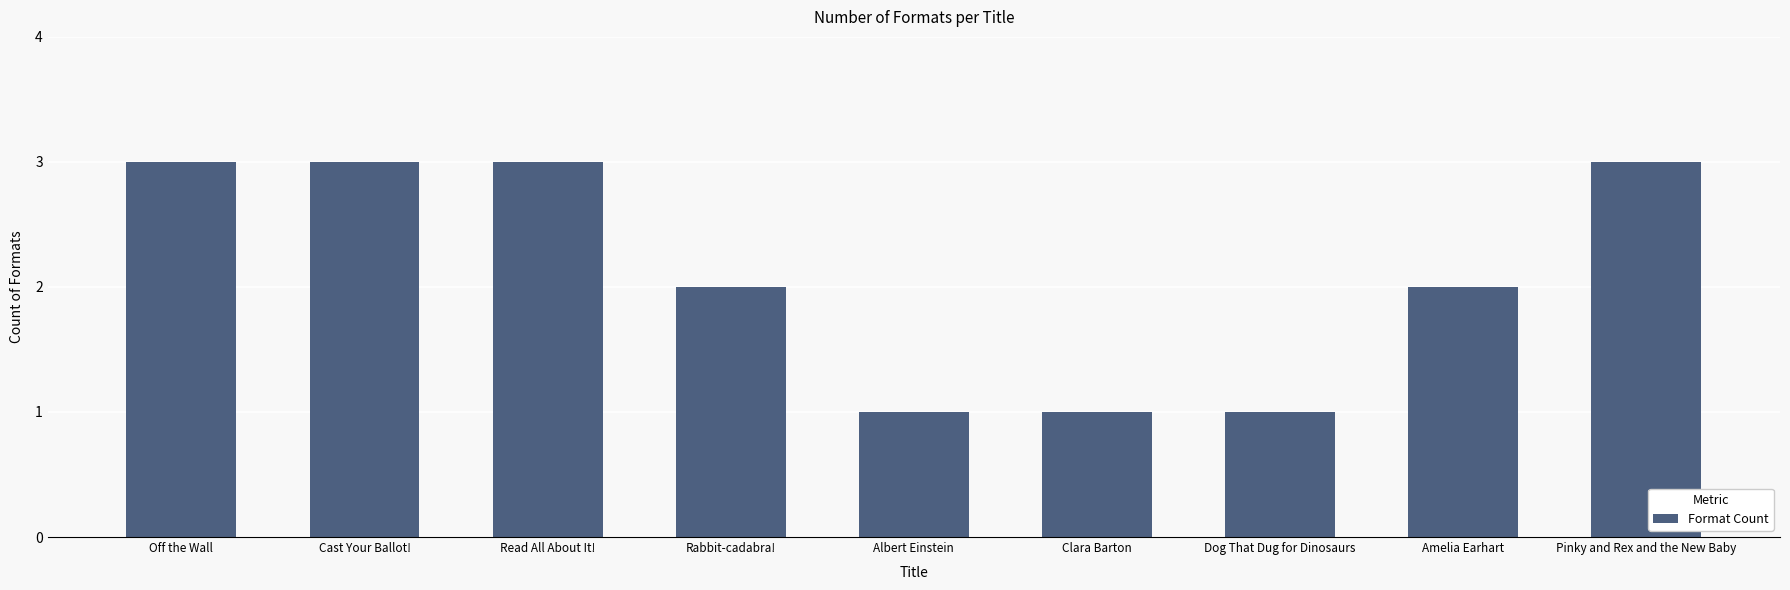

Reading left to right, list all the values displayed in this chart.

Off the Wall=3	Cast Your Ballot!=3	Read All About It!=3	Rabbit-cadabra!=2	Albert Einstein=1	Clara Barton=1	Dog That Dug for Dinosaurs=1	Amelia Earhart=2	Pinky and Rex and the New Baby=3